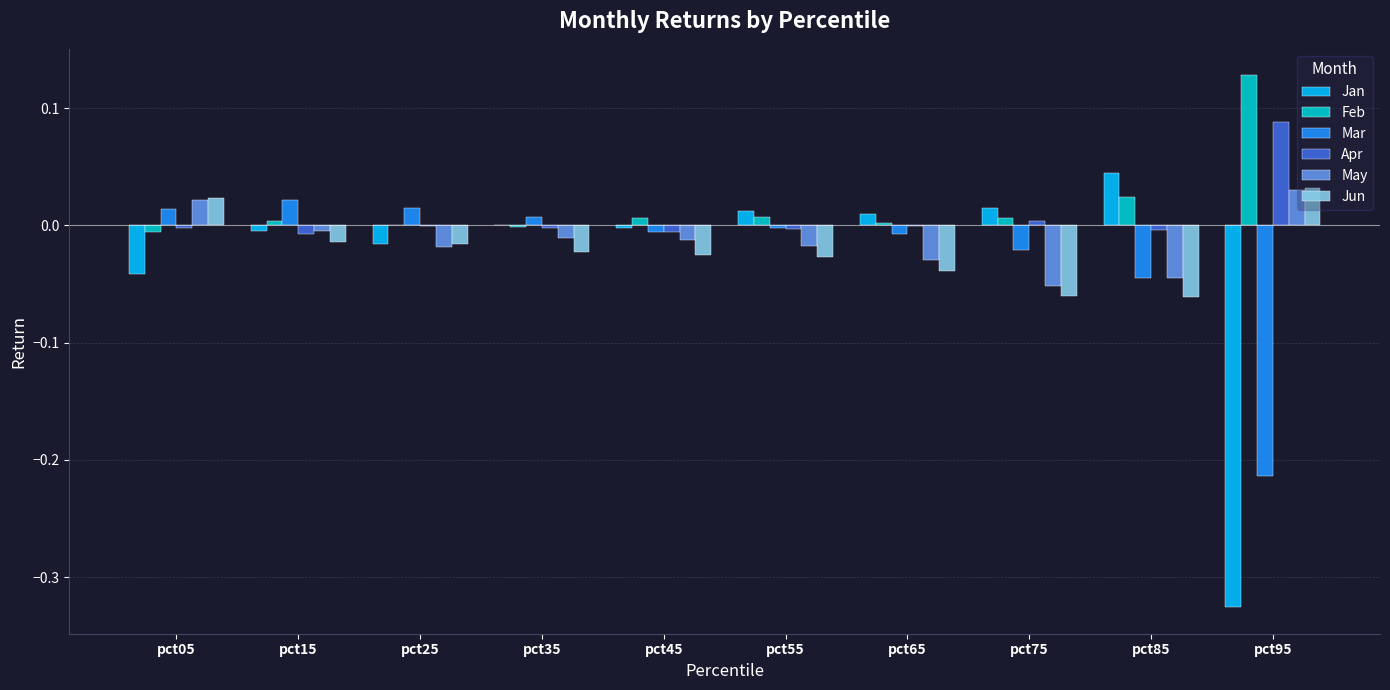

Is the value of Apr at pct05 greater than the value of Mar at pct05?

No